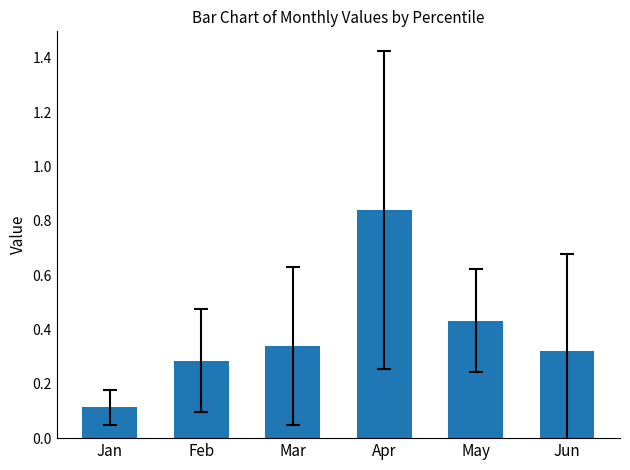

The value at May is 0.7. True or false?

False